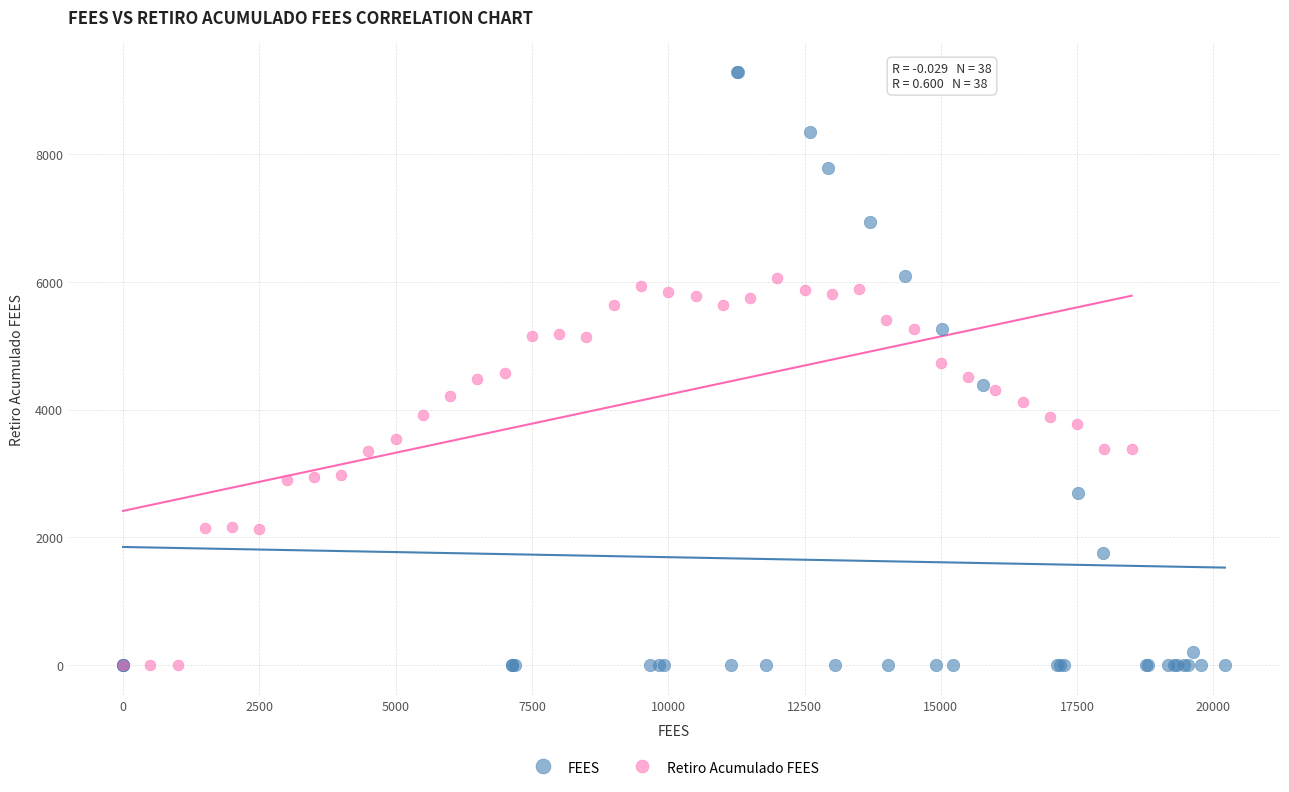

Which series contains the highest Y value?

FEES